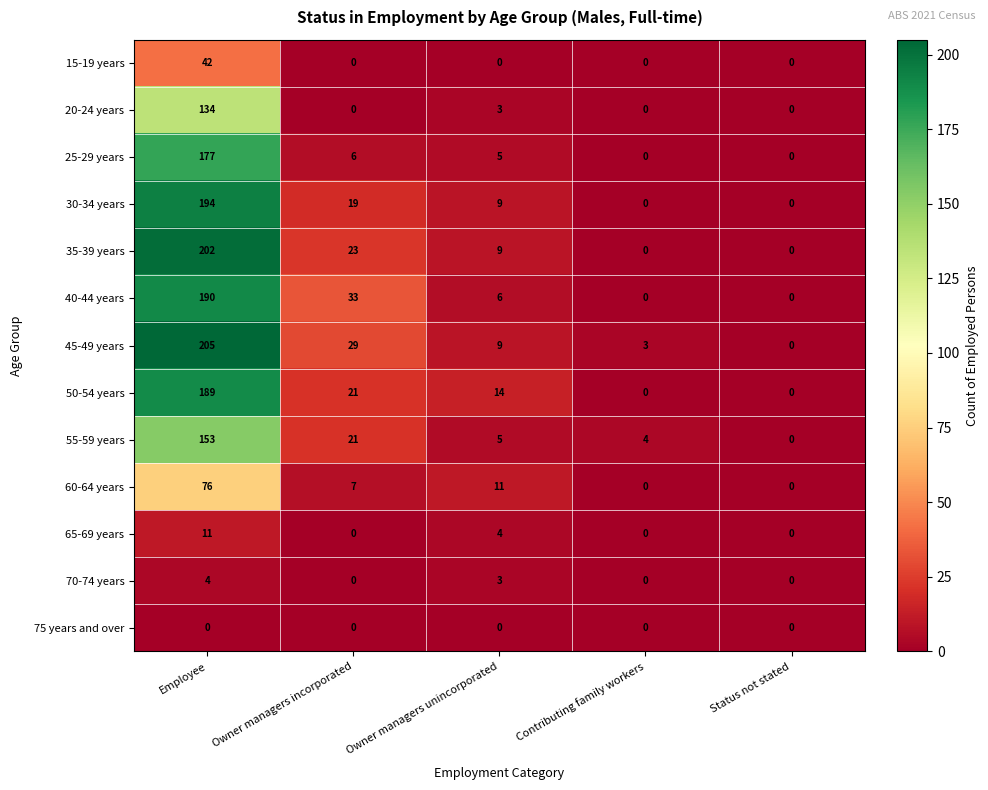

What is the difference between the second highest and second lowest values in the 35-39 years series?

23